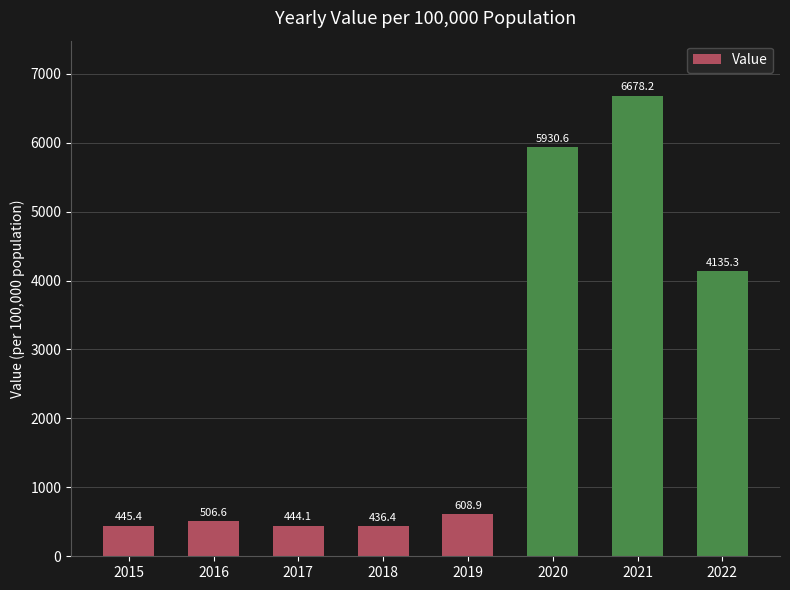

Where does the data first go above 608?

2019